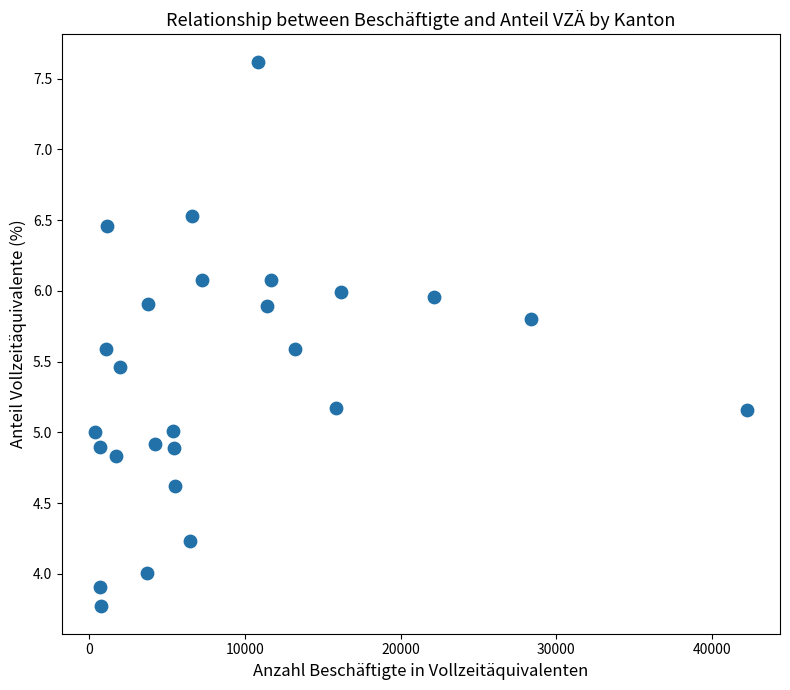

What is the range of X values (max minus min)?

41944.6